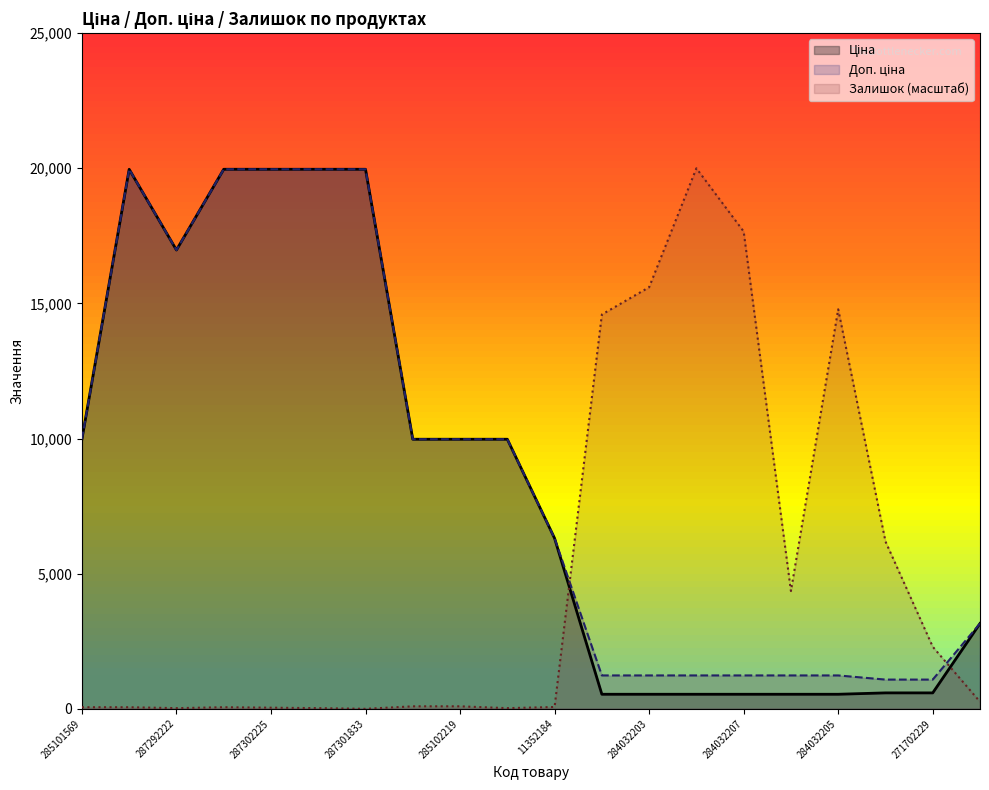

Reading left to right, transcribe all the data shown in this chart.

Ціна: 9975.0	19964.2	16976.3	19964.2	19964.2	19964.2	19964.2	9975.0	9975.0	9975.0	6308.8	539.0	539.0	539.0	539.0	539.0	539.0	589.9	589.9	3157.9
Доп. ціна: 9975.0	19964.2	16976.3	19964.2	19964.2	19964.2	19964.2	9975.0	9975.0	9975.0	6308.8	1235.4	1235.4	1235.4	1235.4	1235.4	1235.4	1081.7	1081.7	3158.0
Залишок: 58.9	58.9	25.2	58.9	42.1	25.2	0.0	92.6	92.6	25.2	67.3	14589.8	15599.5	20000.0	17660.9	4358.4	14783.3	6192.7	2297.0	260.8